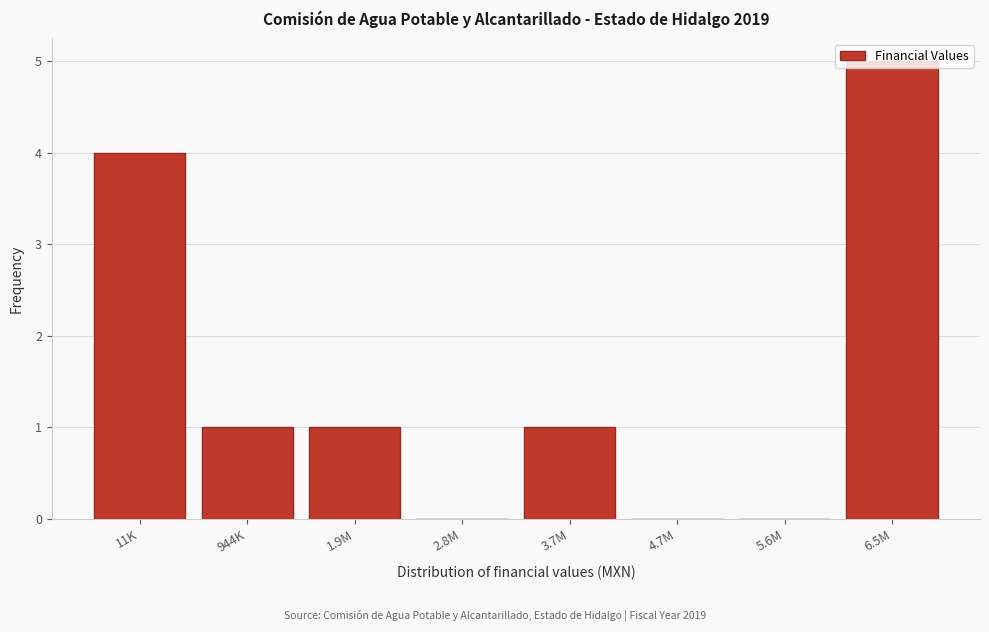

Between 1.9M and 11K, which is larger?

11K